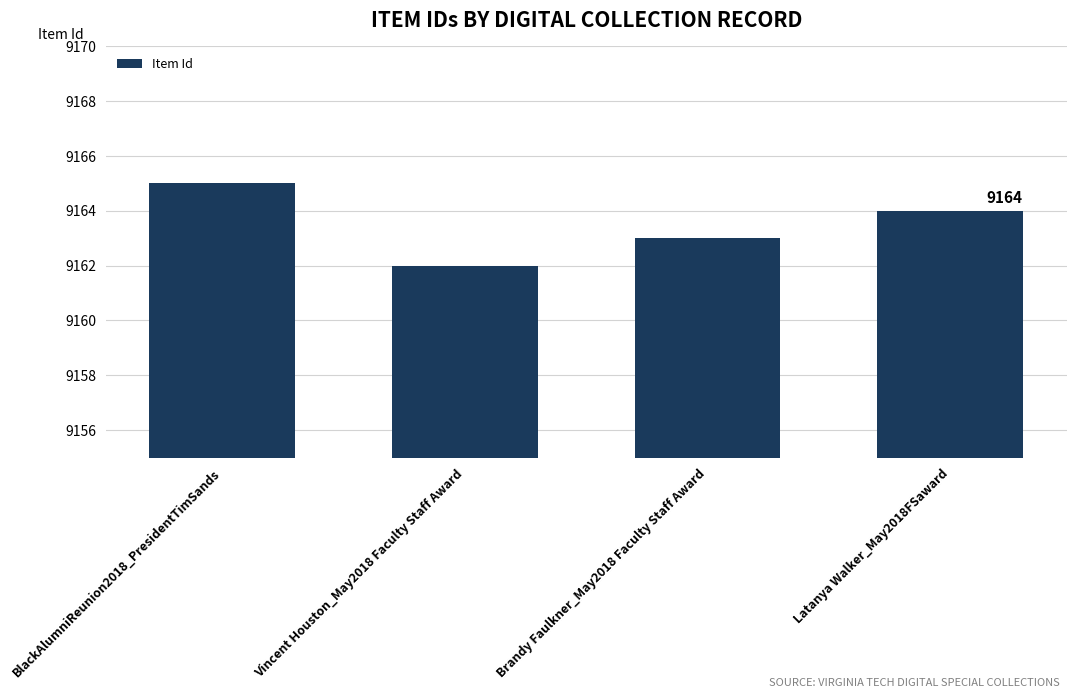

Which label corresponds to the largest value in the chart?

BlackAlumniReunion2018_PresidentTimSands